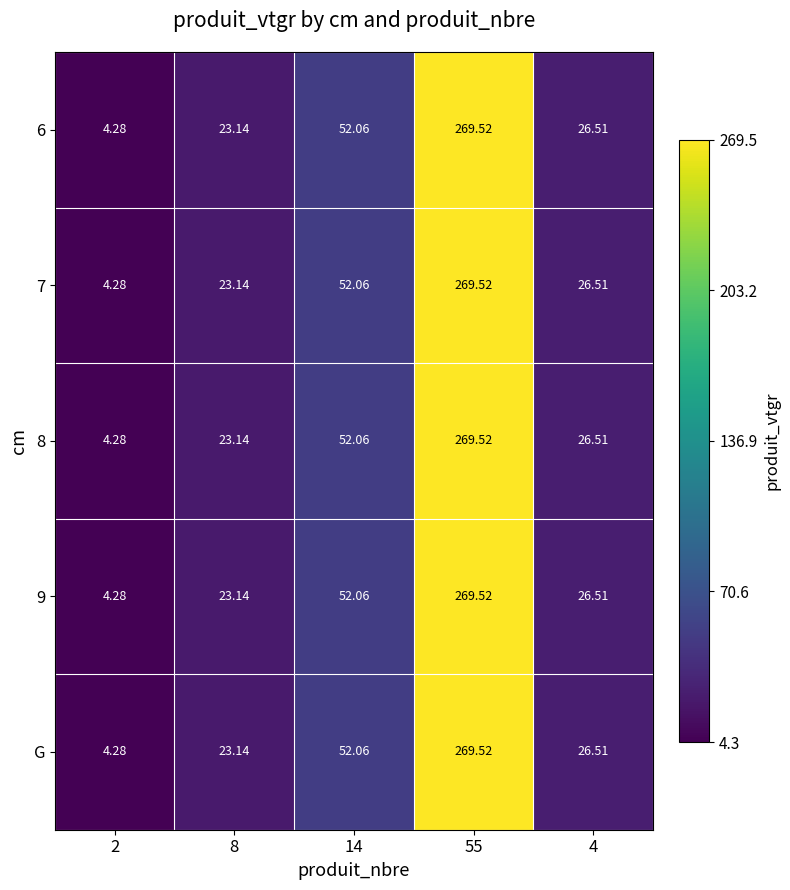

How many values in the 7 series exceed 26?

3